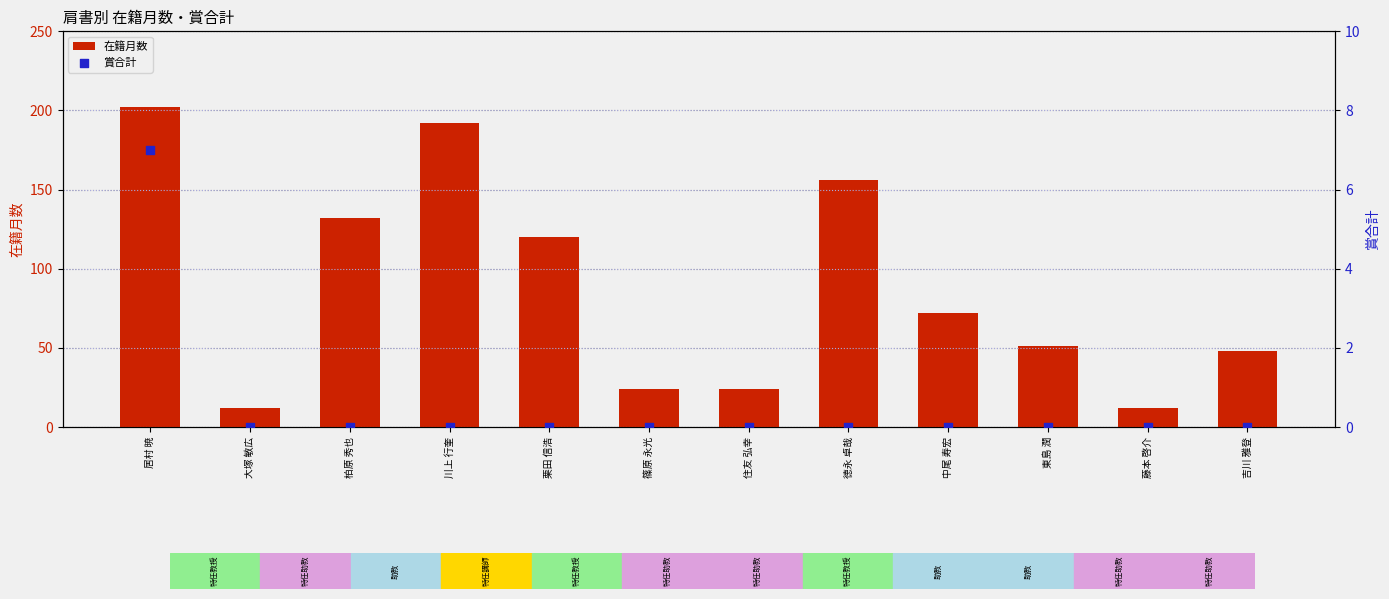

At which category is the sum across all series the highest?

居村 暁